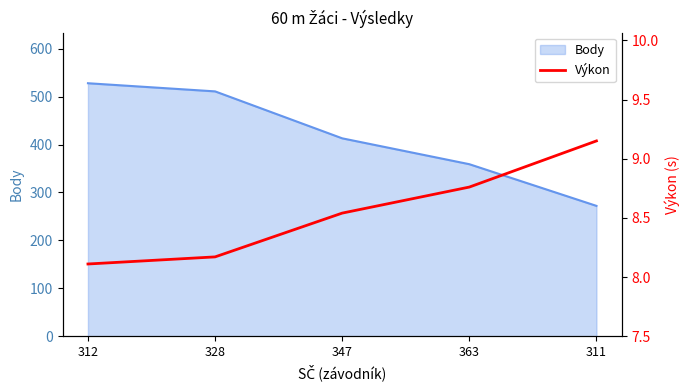

The value at 312 is 11.9. True or false?

False